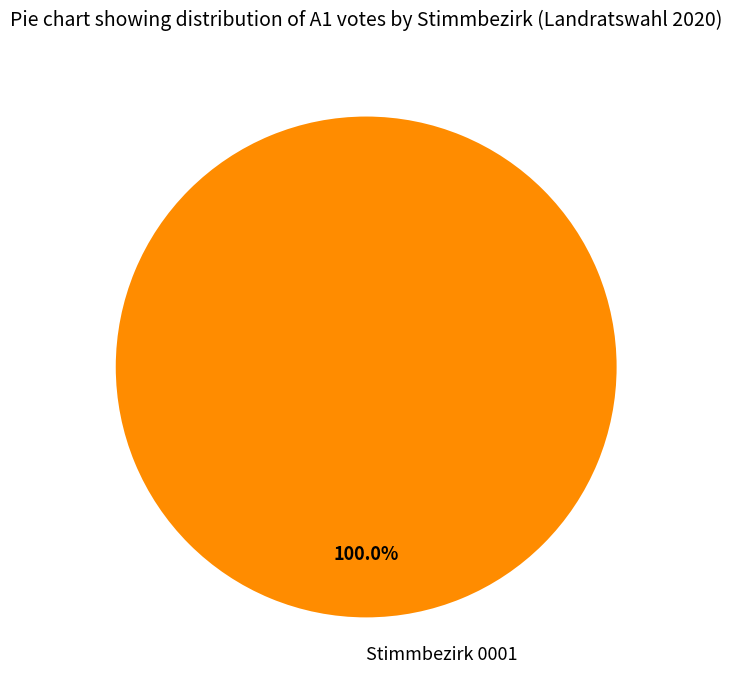

What is the majority slice?

Stimmbezirk 0001